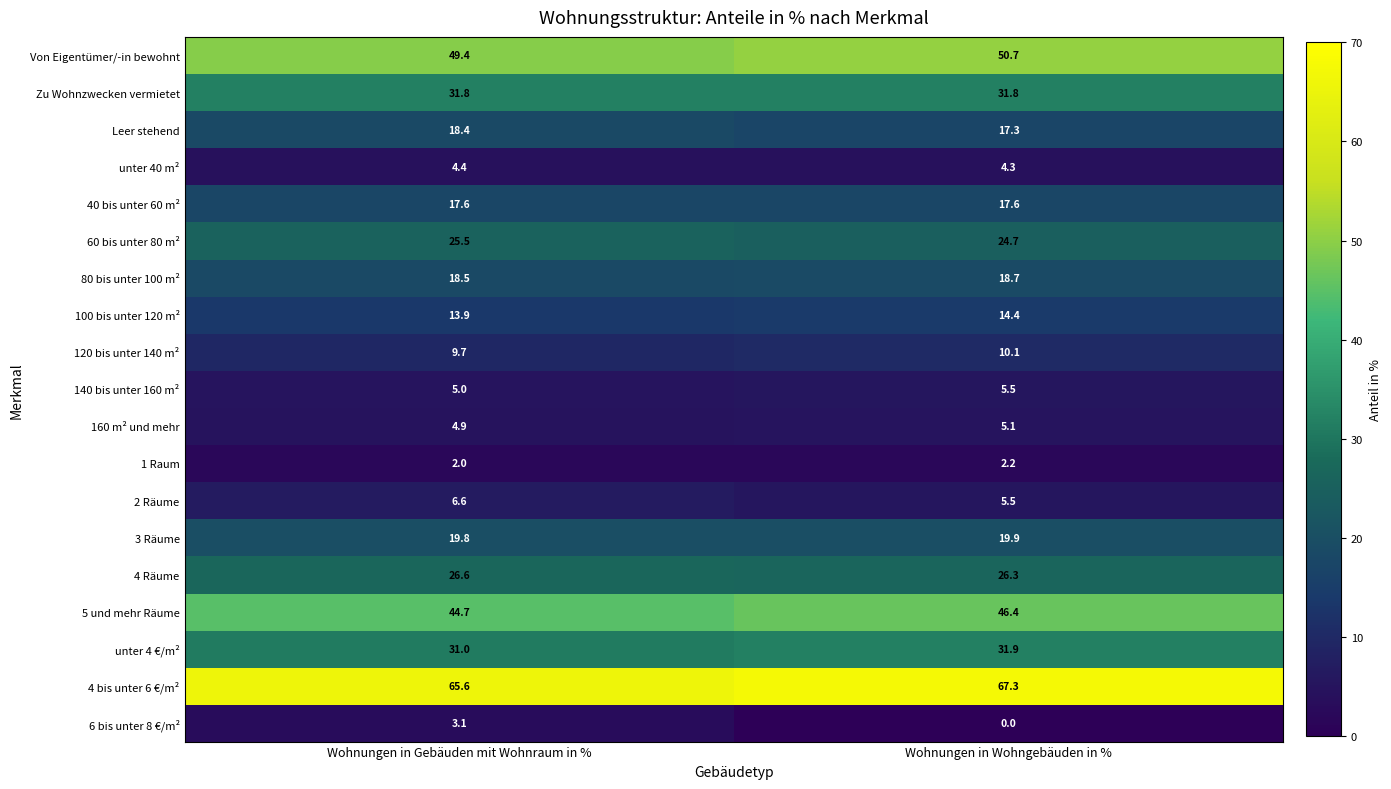

What is the sum of all 100 bis unter 120 m² values?

28.3